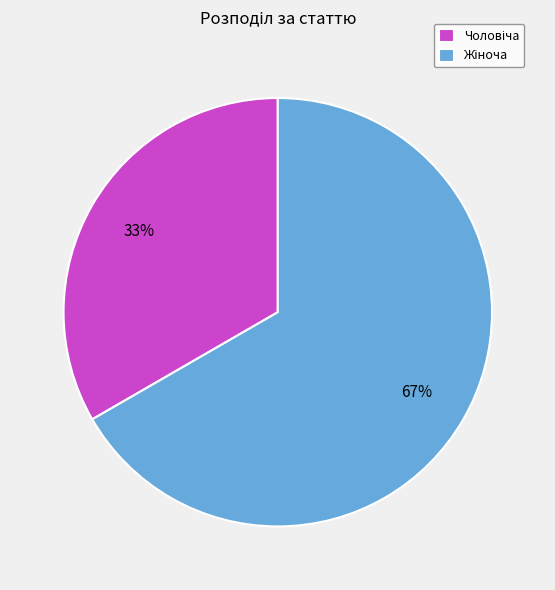

Does any single category account for the majority?

Yes